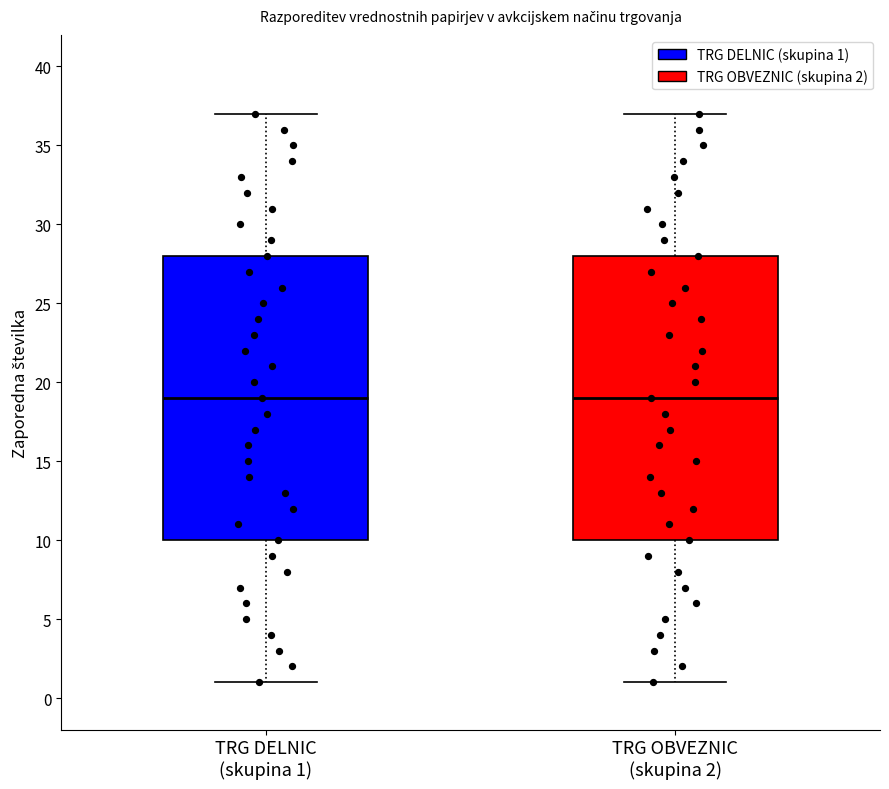

Reading left to right, transcribe this box plot: for each box, give where its median line is, the range the box spans, and where its two whiskers end, as read against the y-axis. The values are not printed on the chart, so give them approximately, as read against the axis.

TRG DELNIC (skupina 1): median 19, box 10 to 28, whiskers 1 to 37
TRG OBVEZNIC (skupina 2): median 19, box 10 to 28, whiskers 1 to 37